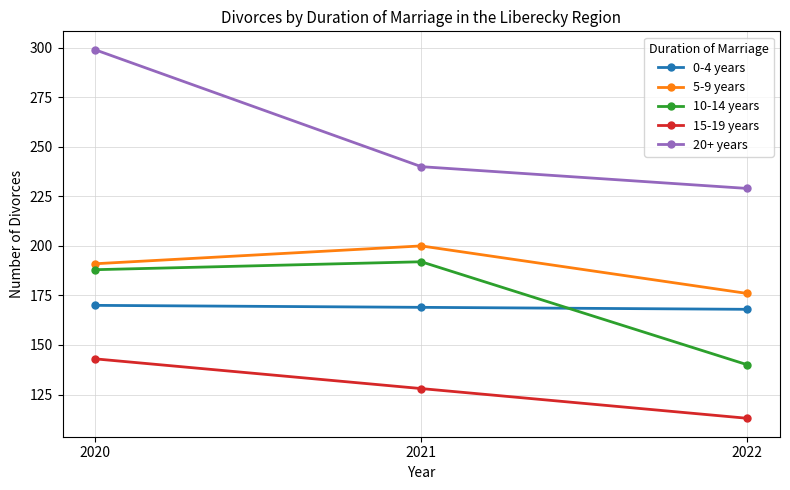

What is the sum of the 15-19 years values at 2020 and 2021?

271